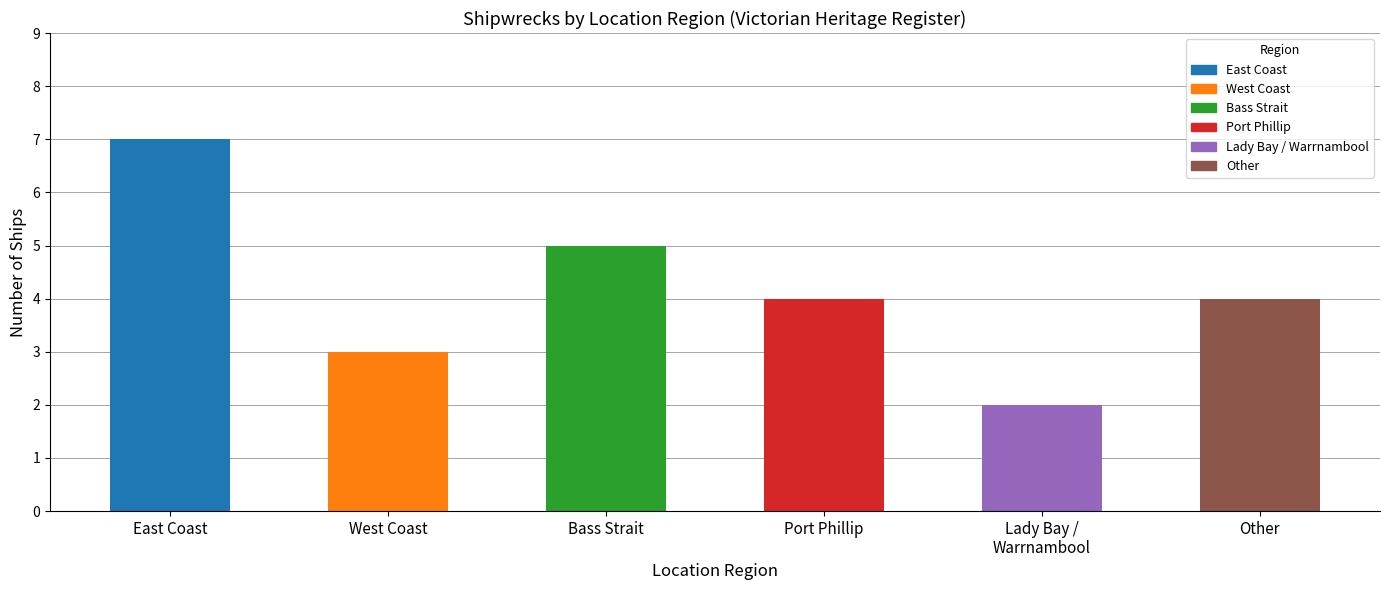

What is the label of the 6th bar from the left?

Other